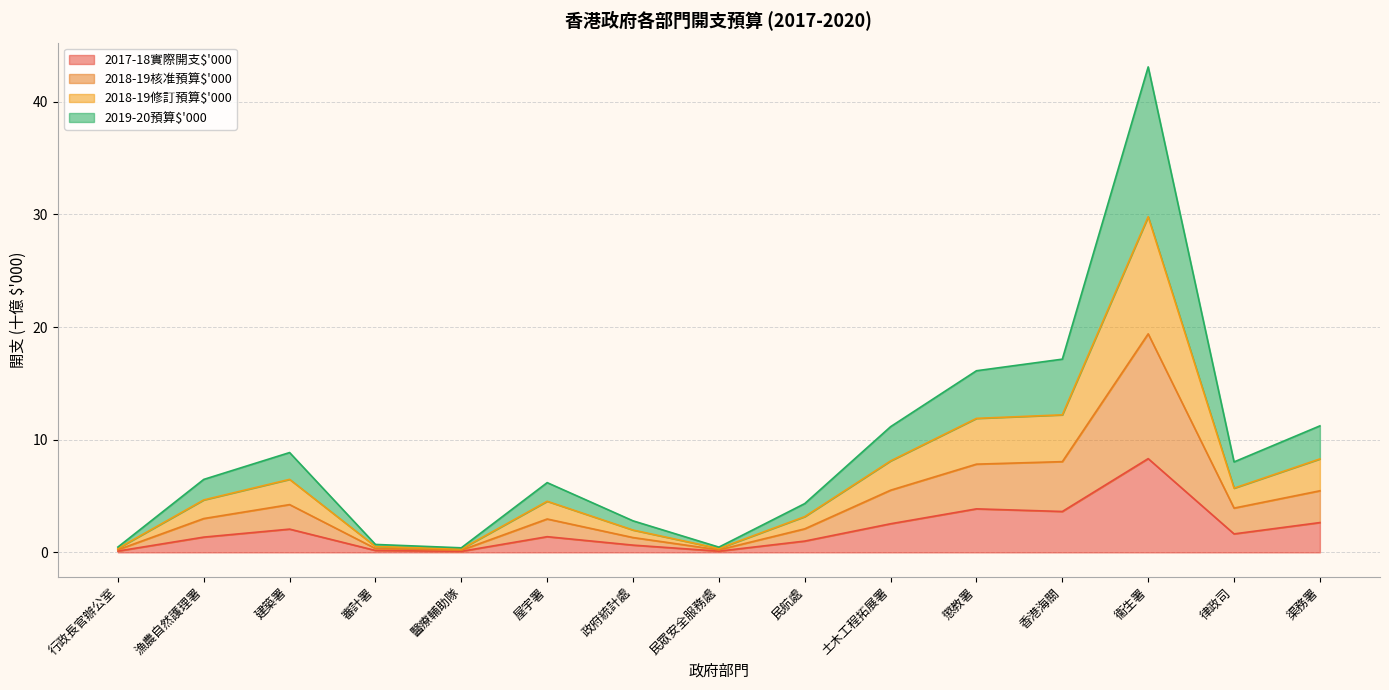

At which label does 2017-18實際開支$'000 reach its peak?

衞生署